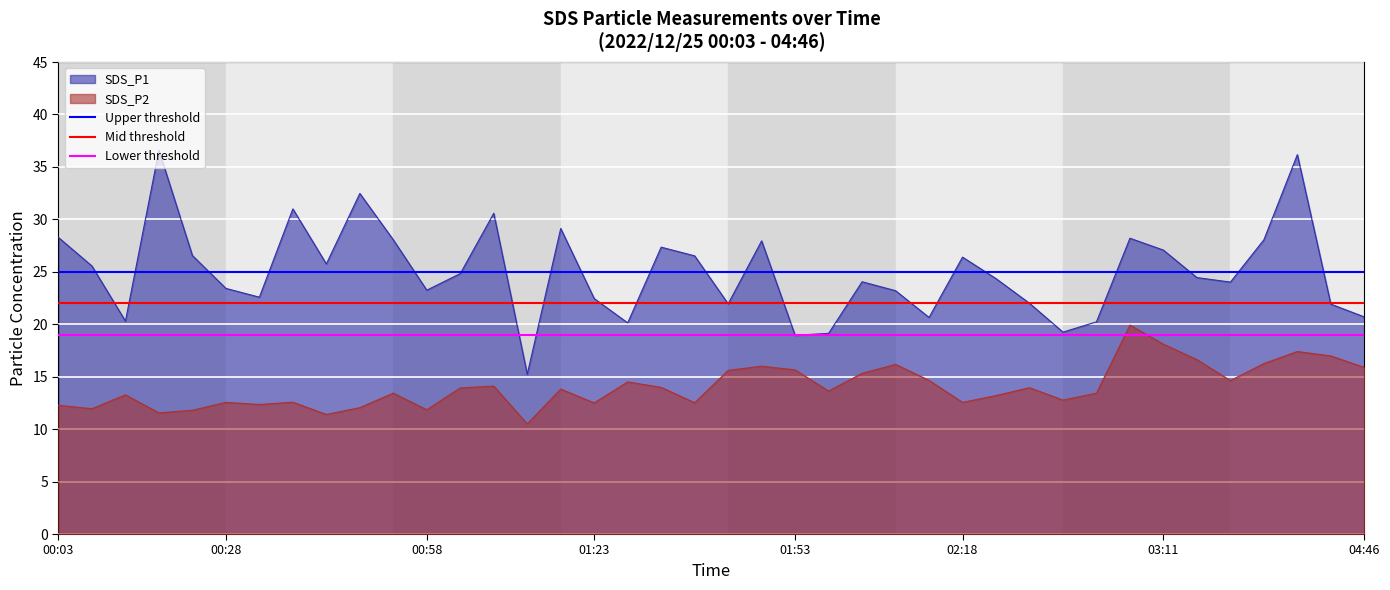

True or false: SDS_P1 and SDS_P2 intersect in this chart.

False